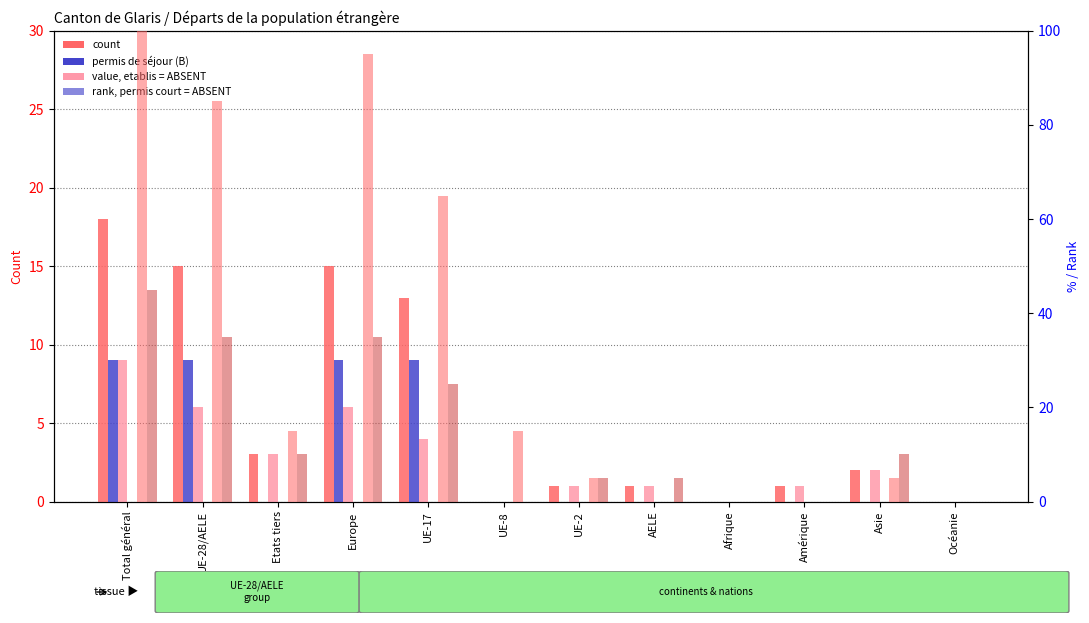

What position from the left is Afrique?

9